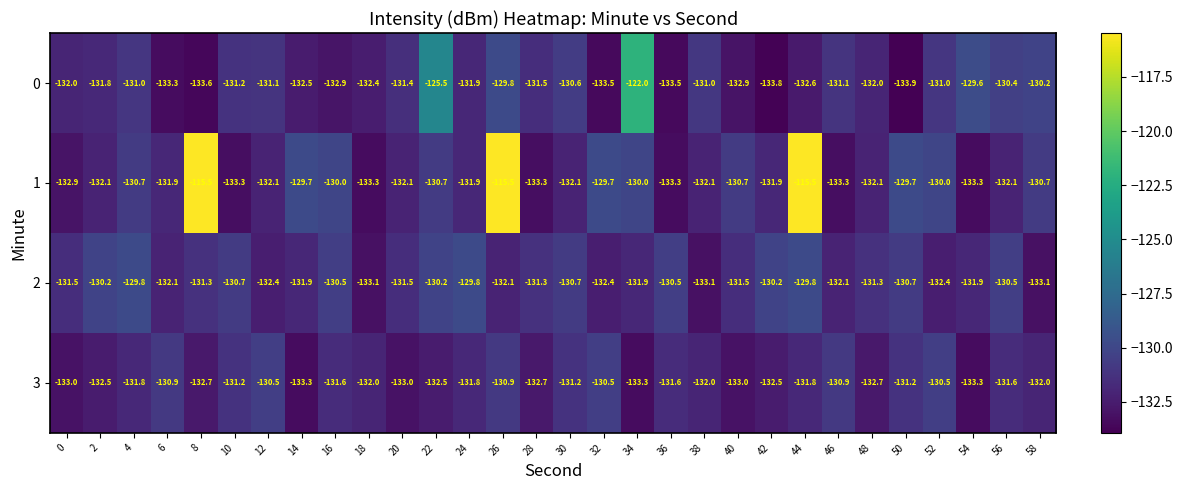

What is the difference between the highest and lowest values at 34?

11.3